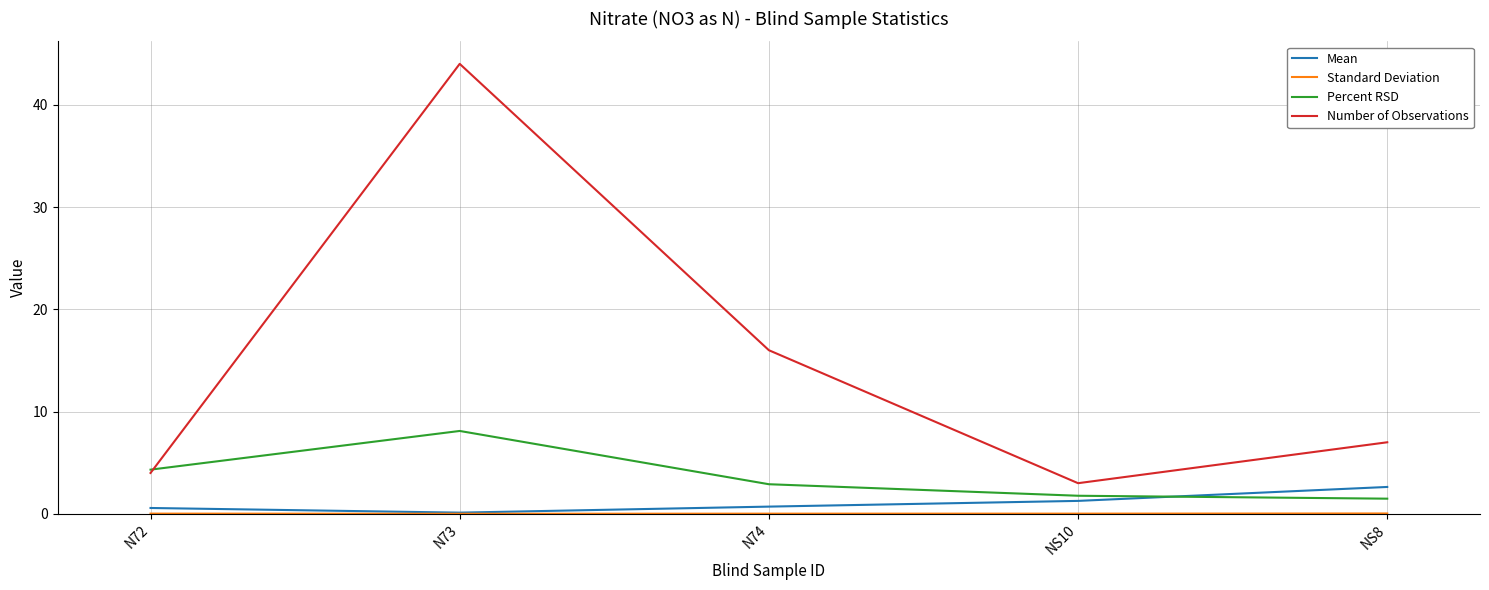

Which series has the largest range (max minus min)?

Number of Observations